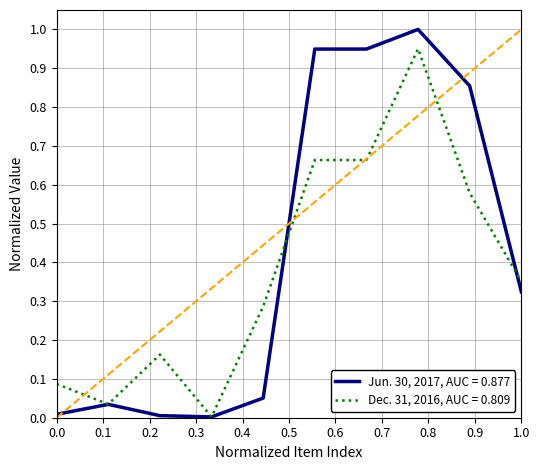

Rank the series by their average value, from lowest to highest.

Dec. 31, 2016, AUC = 0.809, Jun. 30, 2017, AUC = 0.877